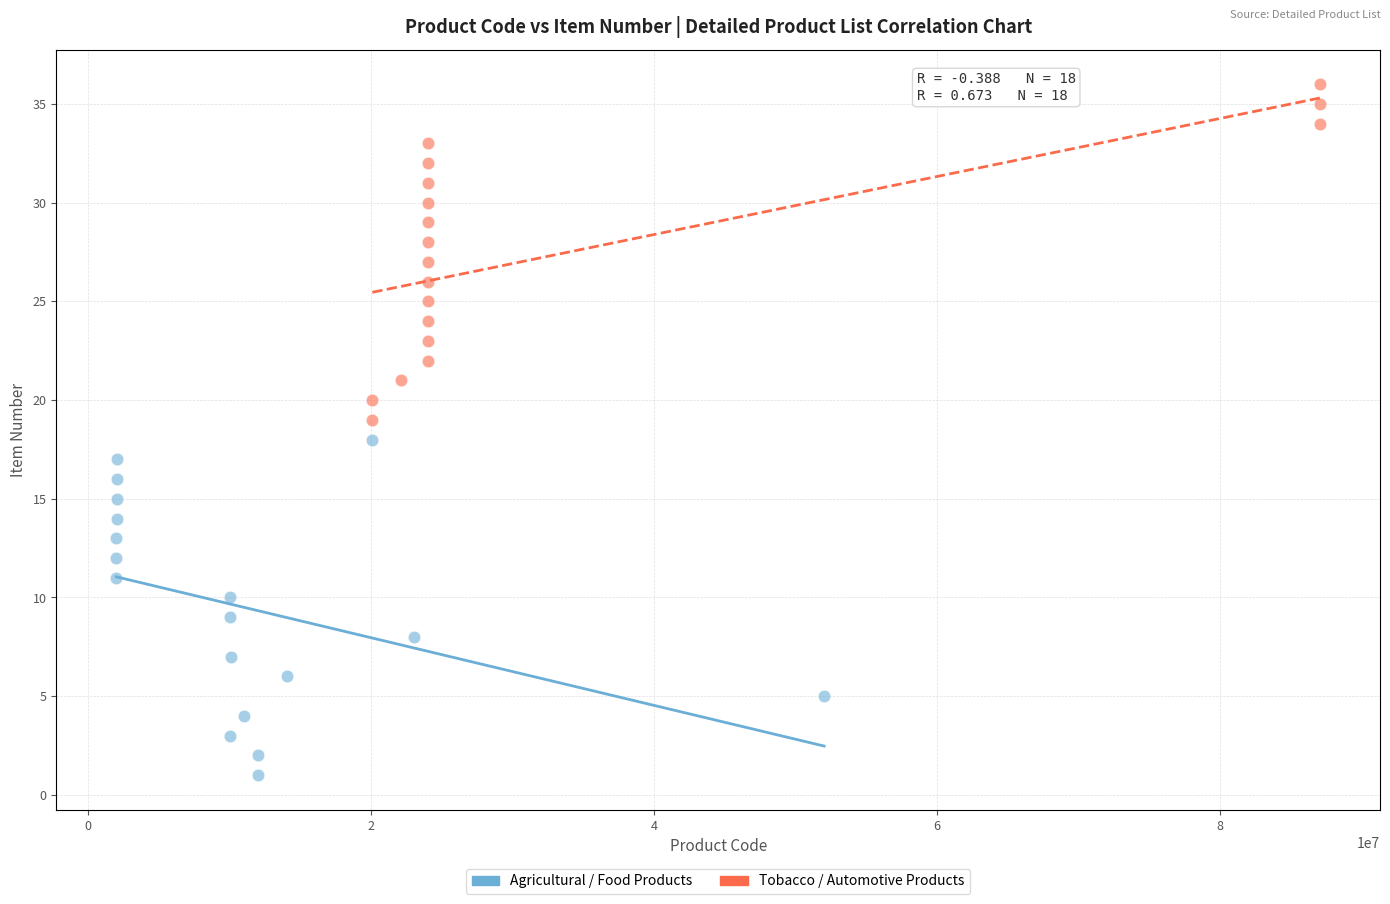

Which series reaches the maximum Y coordinate?

Tobacco / Automotive Products